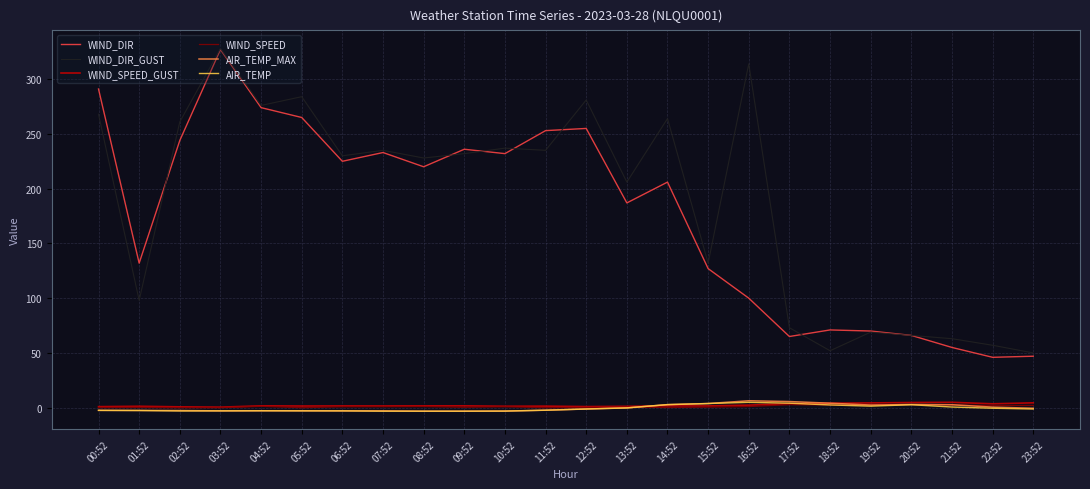

What is the difference between the maximum and minimum values in the AIR_TEMP series?

8.1